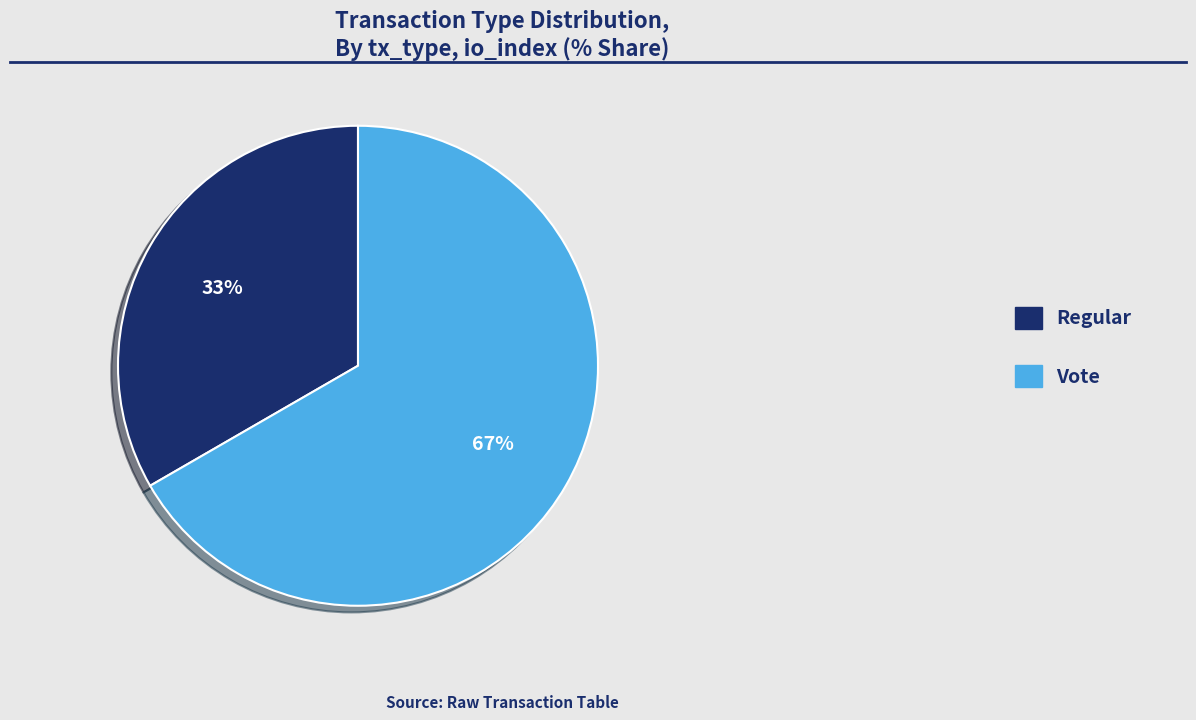

To the nearest percent, what is the average slice percentage?

50%